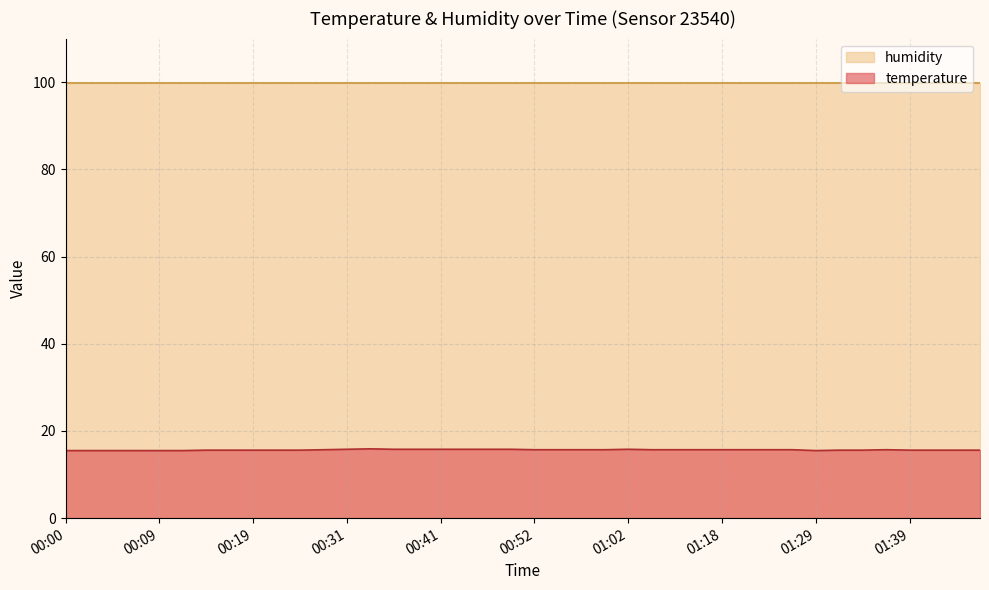

What is the label of the 7th point from the left?

00:14